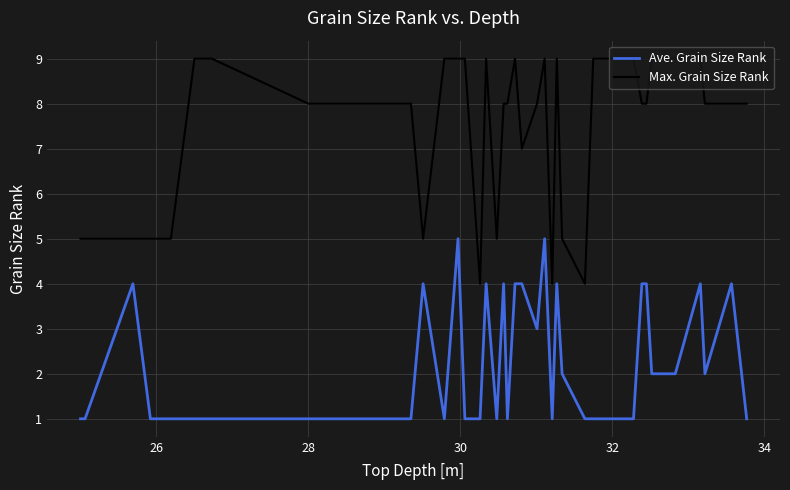

What is the greatest value displayed?

9